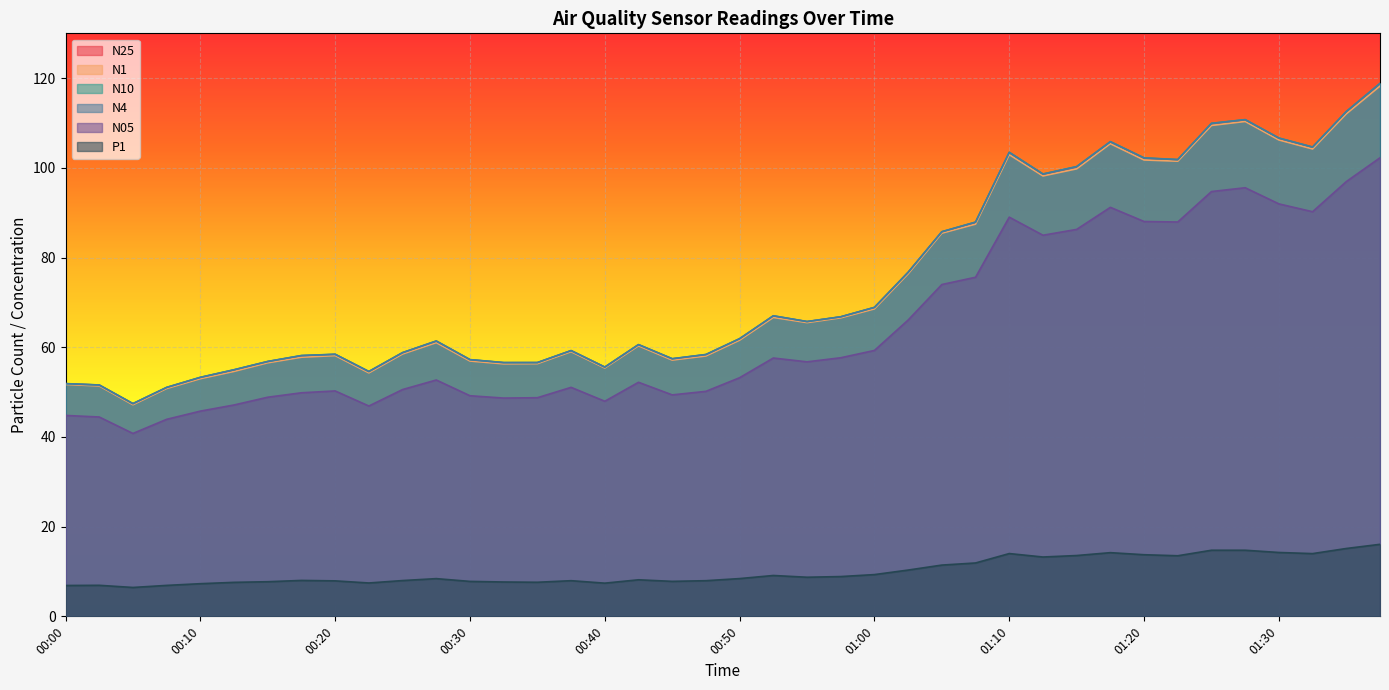

What is the difference between the second highest and minimum values in the P1 series?

8.7